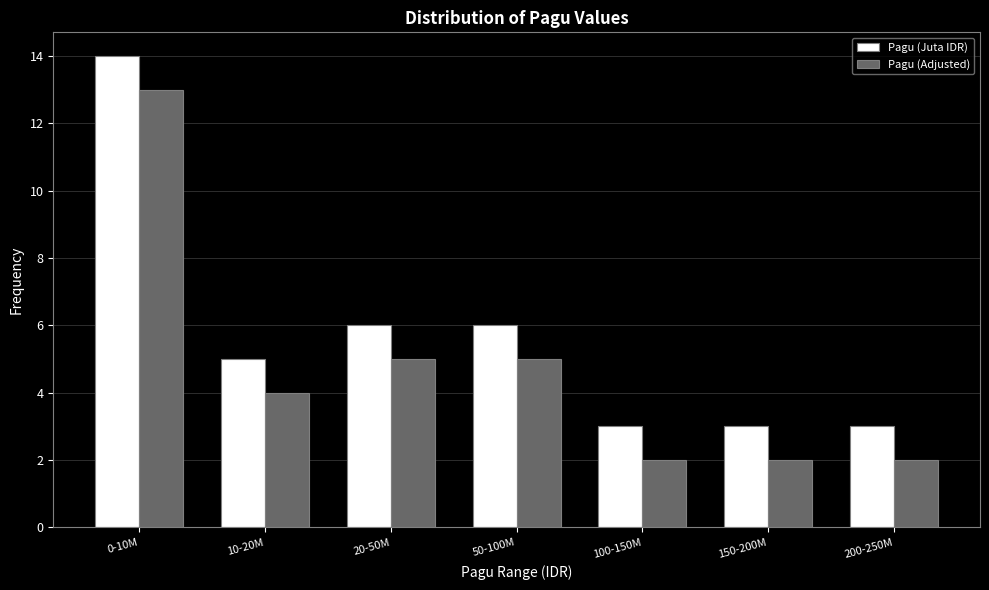

Reading left to right, what are all the values shown in this chart?

Pagu (Juta IDR): 0-10M=14	10-20M=5	20-50M=6	50-100M=6	100-150M=3	150-200M=3	200-250M=3
Pagu (Adjusted): 0-10M=13	10-20M=4	20-50M=5	50-100M=5	100-150M=2	150-200M=2	200-250M=2